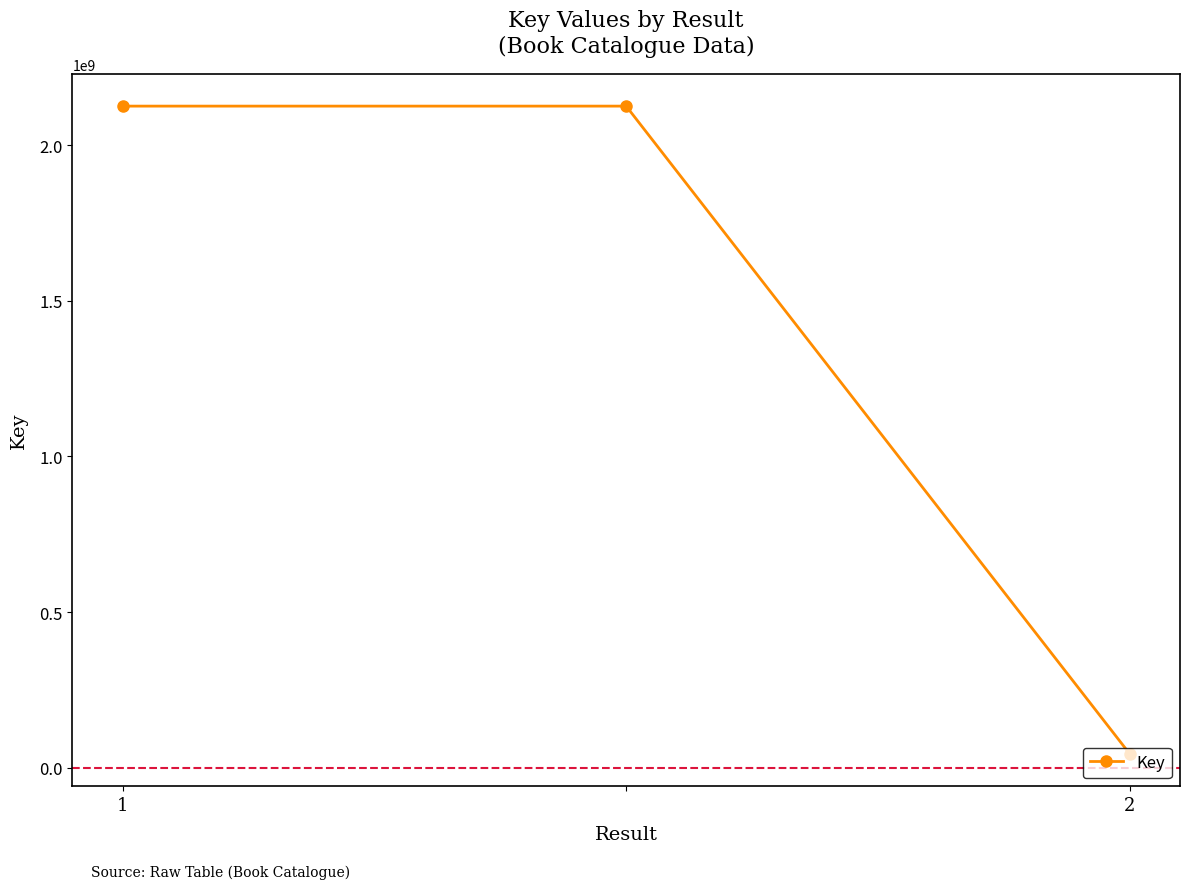

What is the difference between the maximum and minimum values?

2080886565